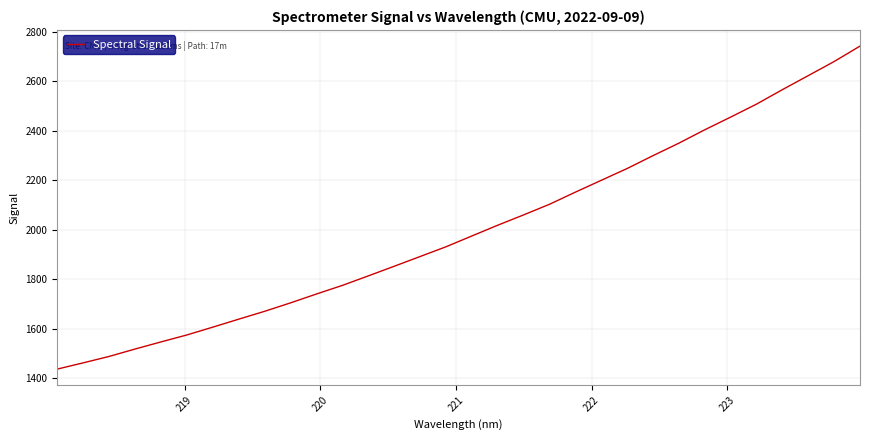

What is the smallest value displayed?

1436.4